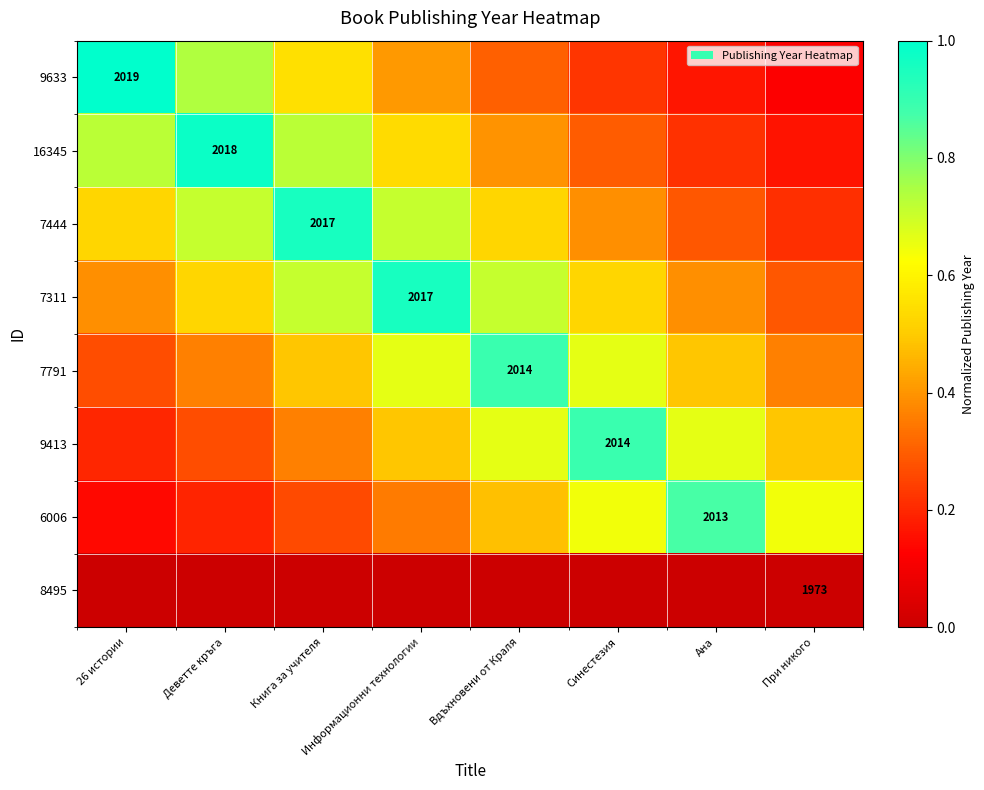

Is the value of 9413 at Деветте кръга greater than the value of 6006 at Информационни технологии?

No